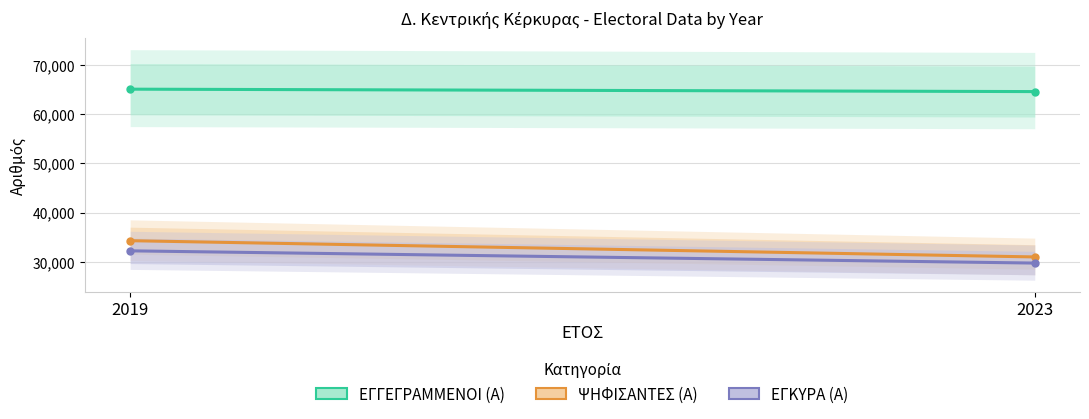

What is the sum of the ΨΗΦΙΣΑΝΤΕΣ (Α) values at 2019 and 2023?

65310